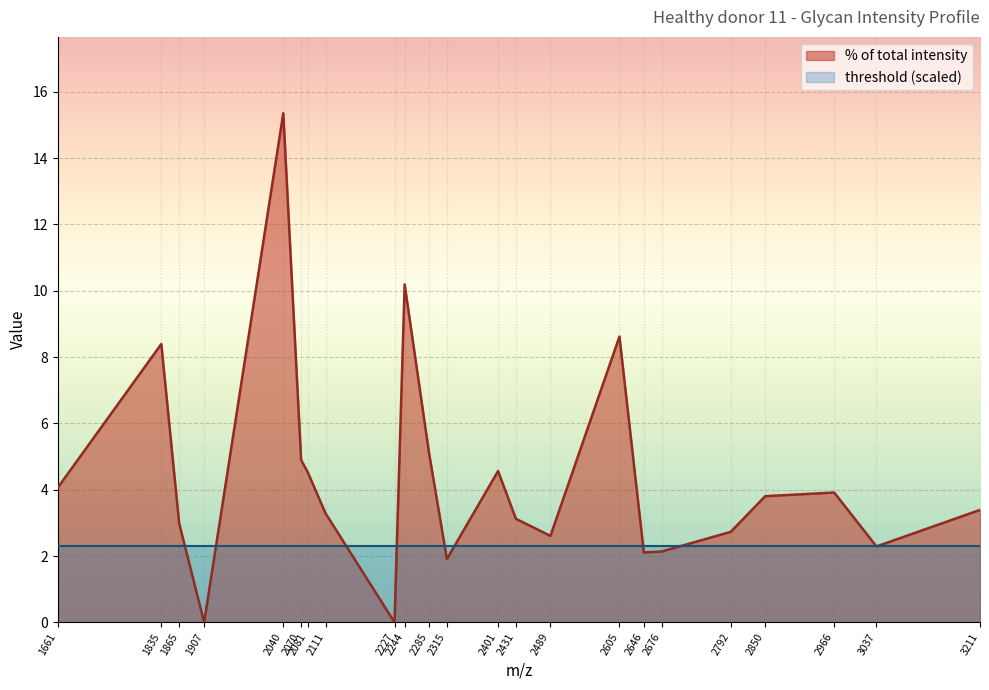

How many points are higher than both their immediate neighbors (excluding endpoints)?

6